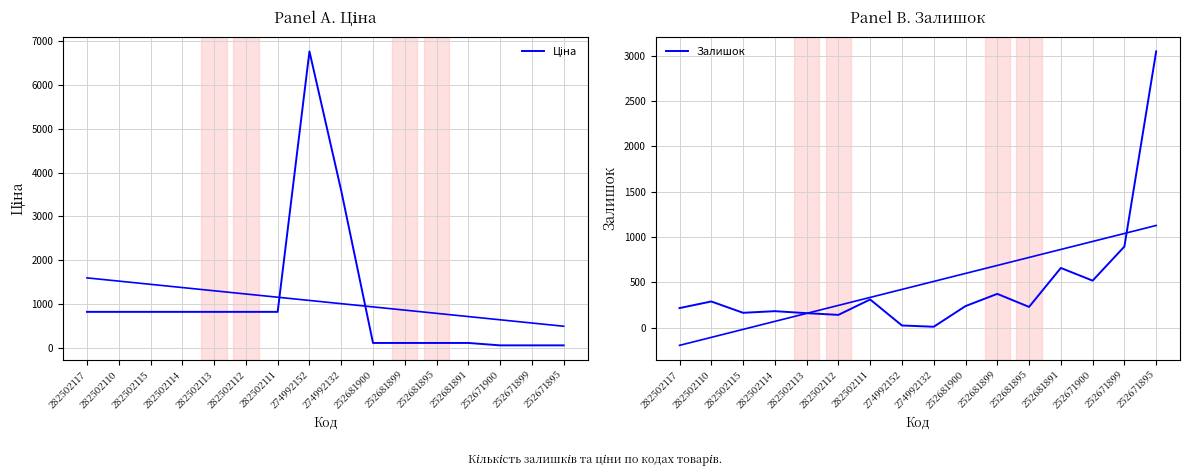

At which category does Залишок reach its first local valley?

282502115